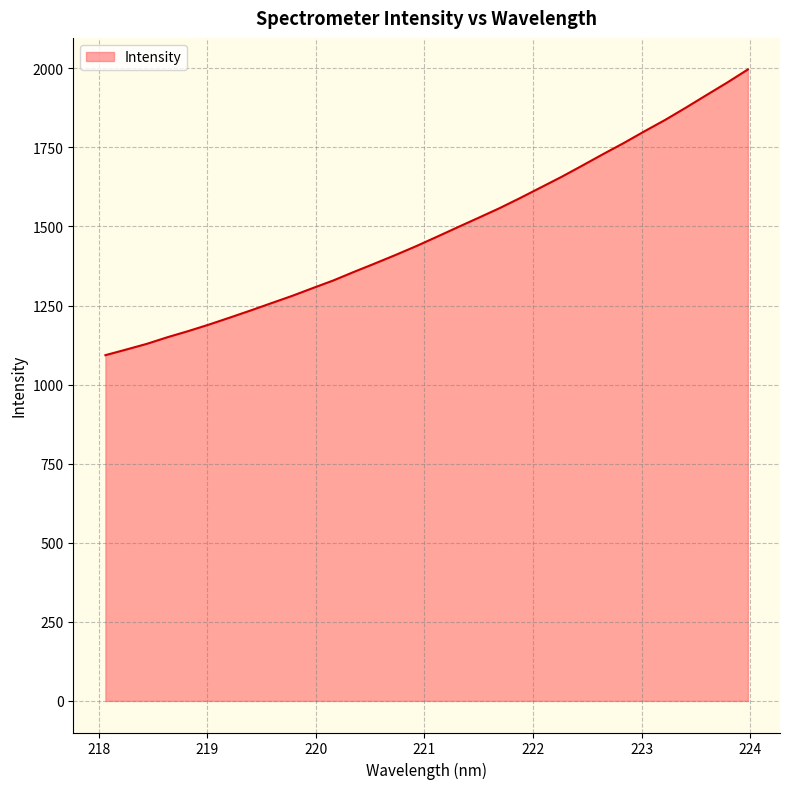

What is the difference between the maximum and second lowest values?

885.5